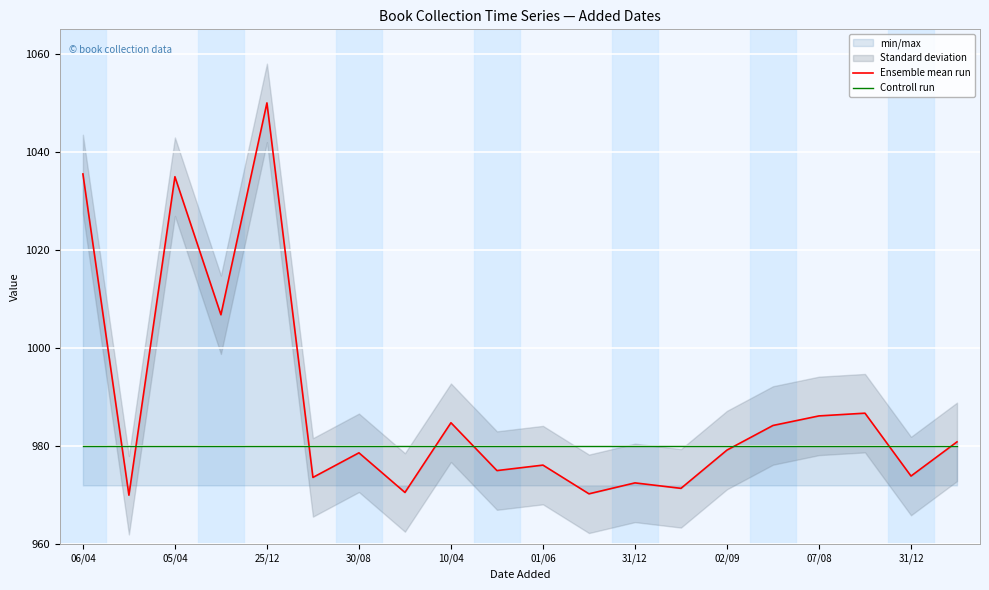

At how many categories does at least one series exceed 984?

8